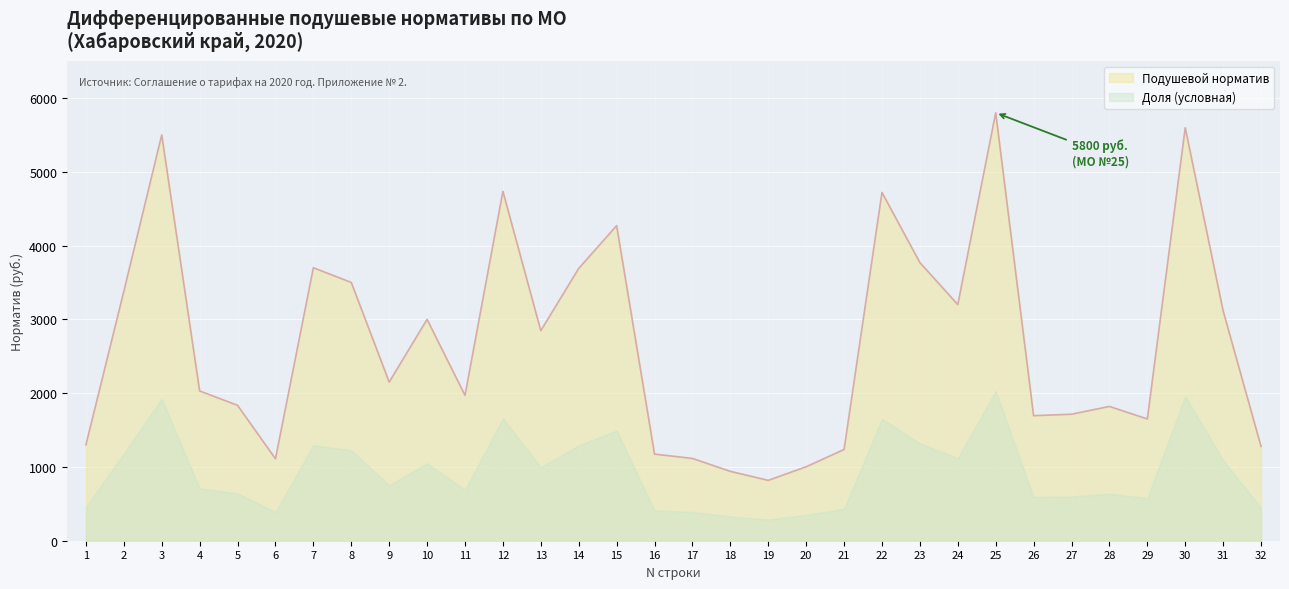

What is the difference between the values at 29 and 9?

500.6